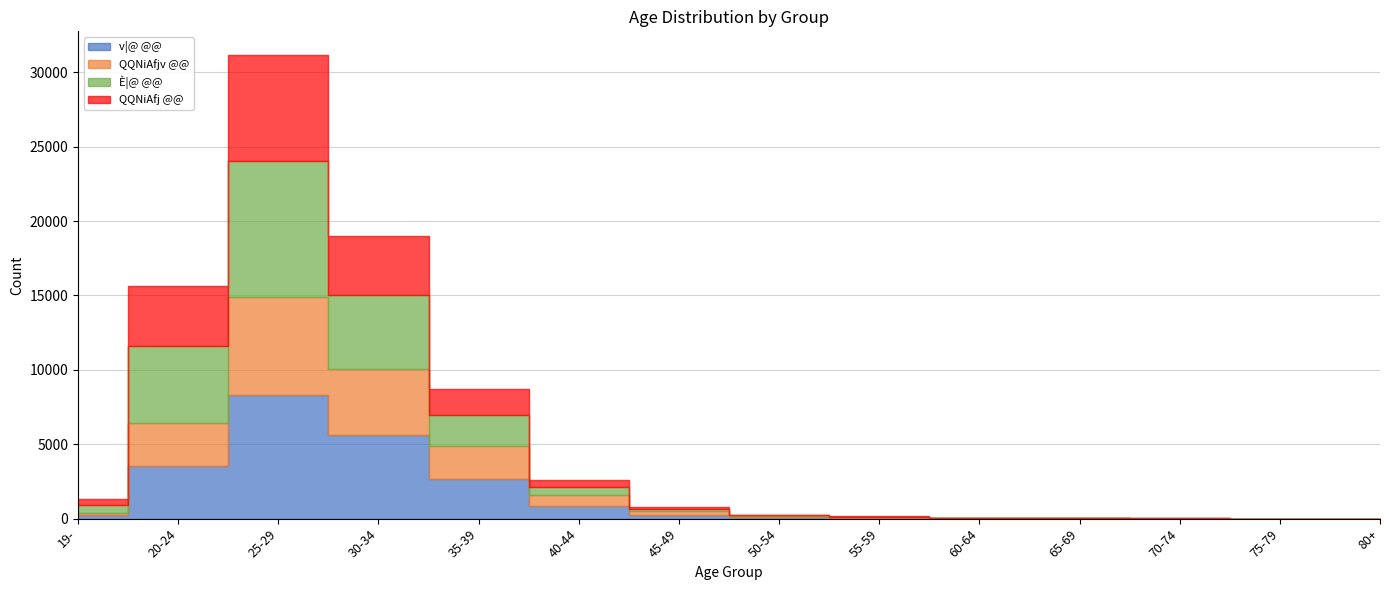

Between 45-49 and 60-64, which series saw the biggest shift?

v|@ @@